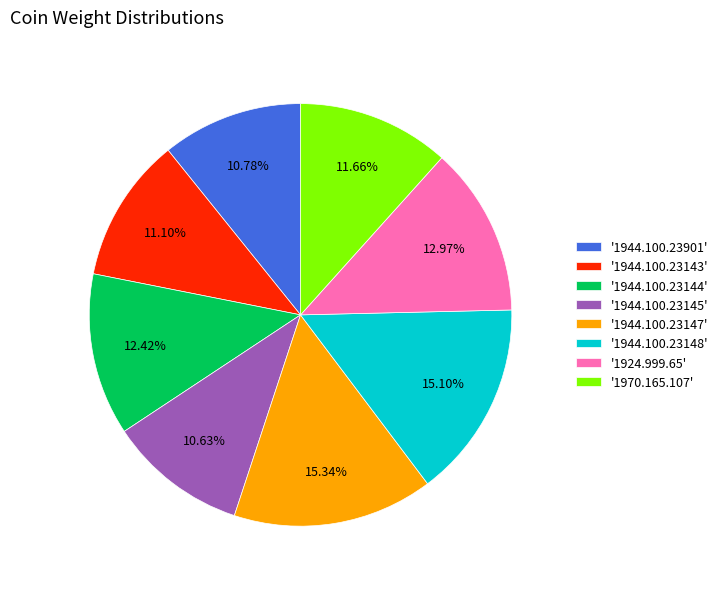

Count the number of slices in the pie.

8